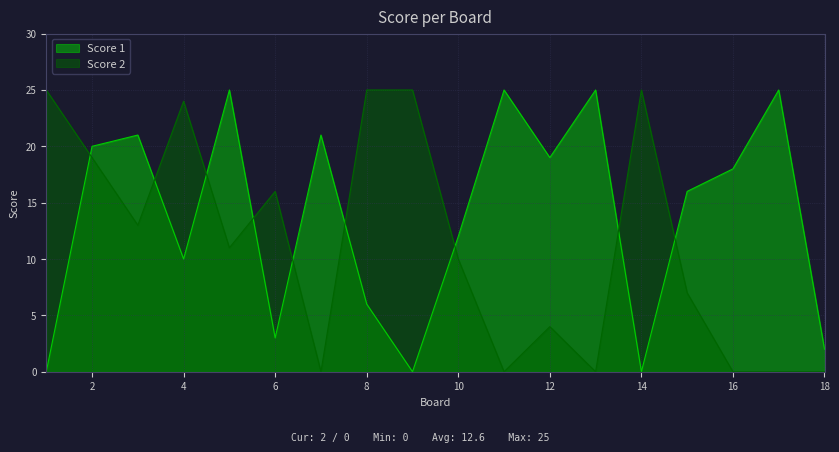

What is the total value across all series at 3?

34